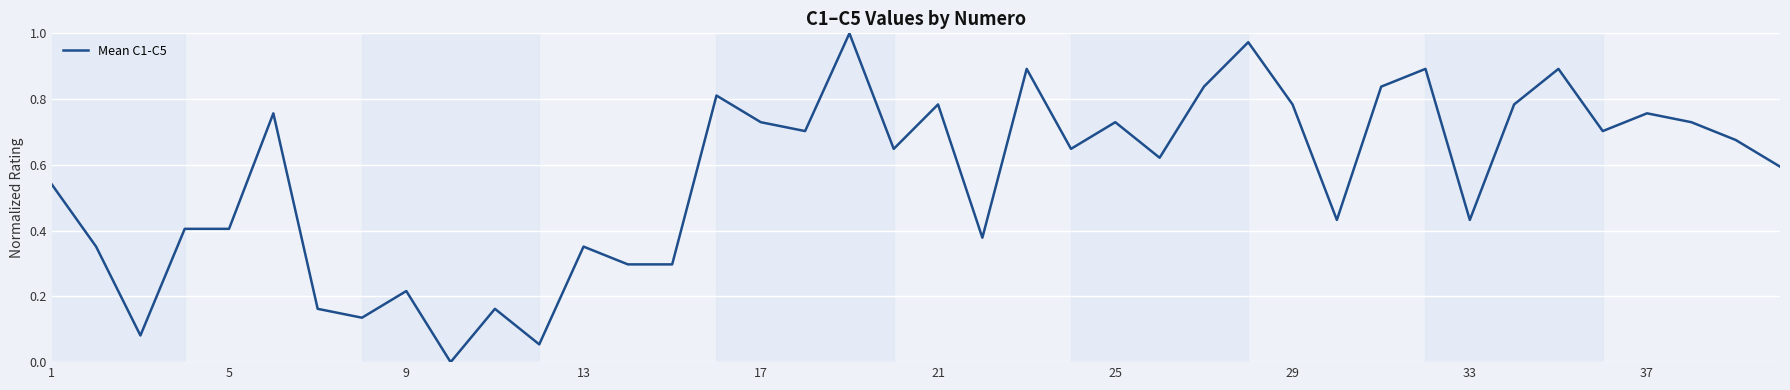

Is this an area chart (filled region under the line)?

No